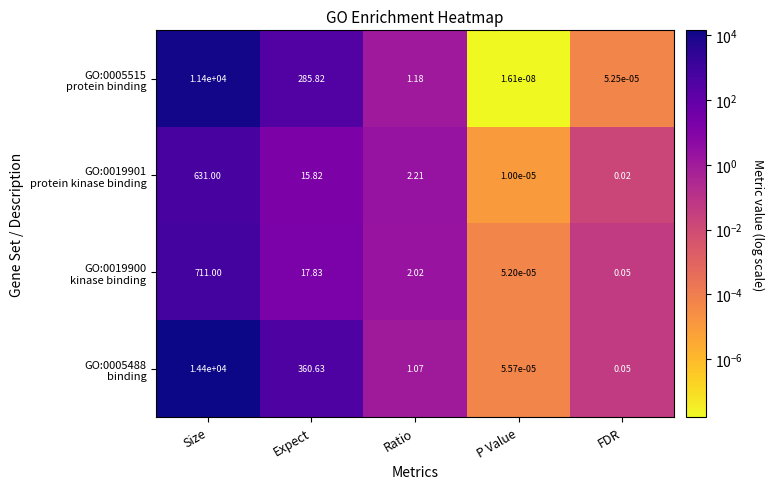

Which category has the highest value across all series?

Size